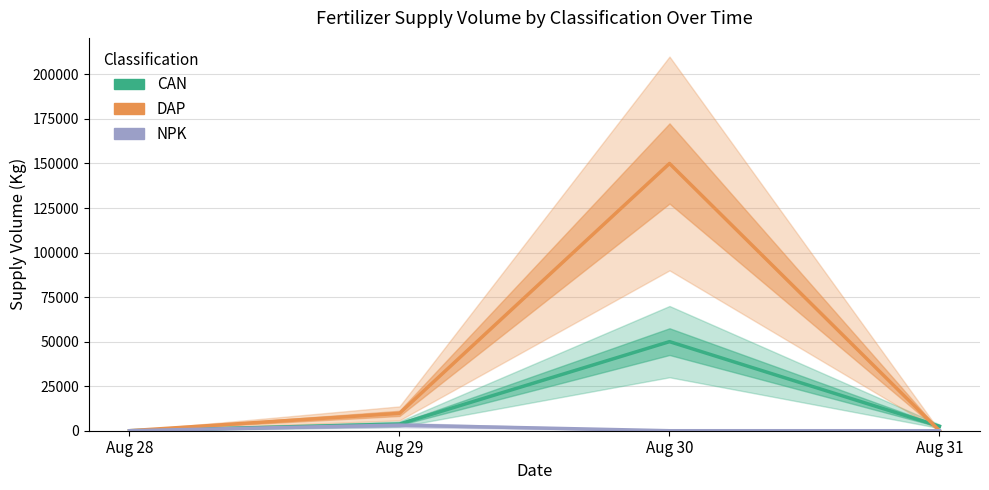

Does the chart display data point markers on the line(s)?

No